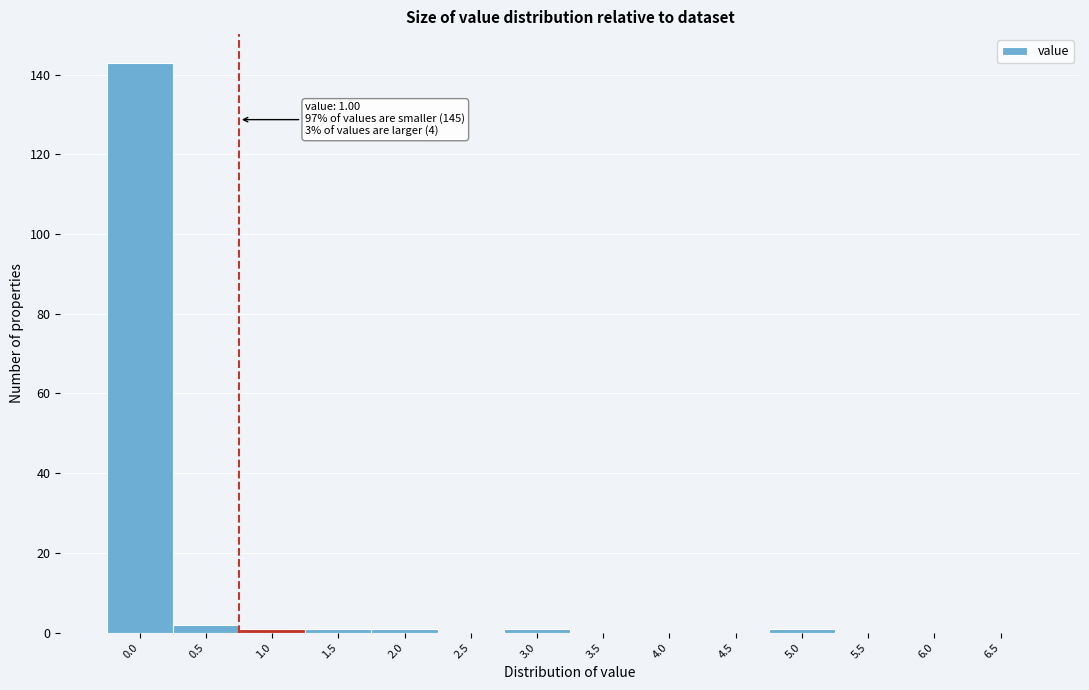

Reading right to left, list all the values displayed in this chart.

6.5=0	6.0=0	5.5=0	5.0=1	4.5=0	4.0=0	3.5=0	3.0=1	2.5=0	2.0=1	1.5=1	1.0=1	0.5=2	0.0=143